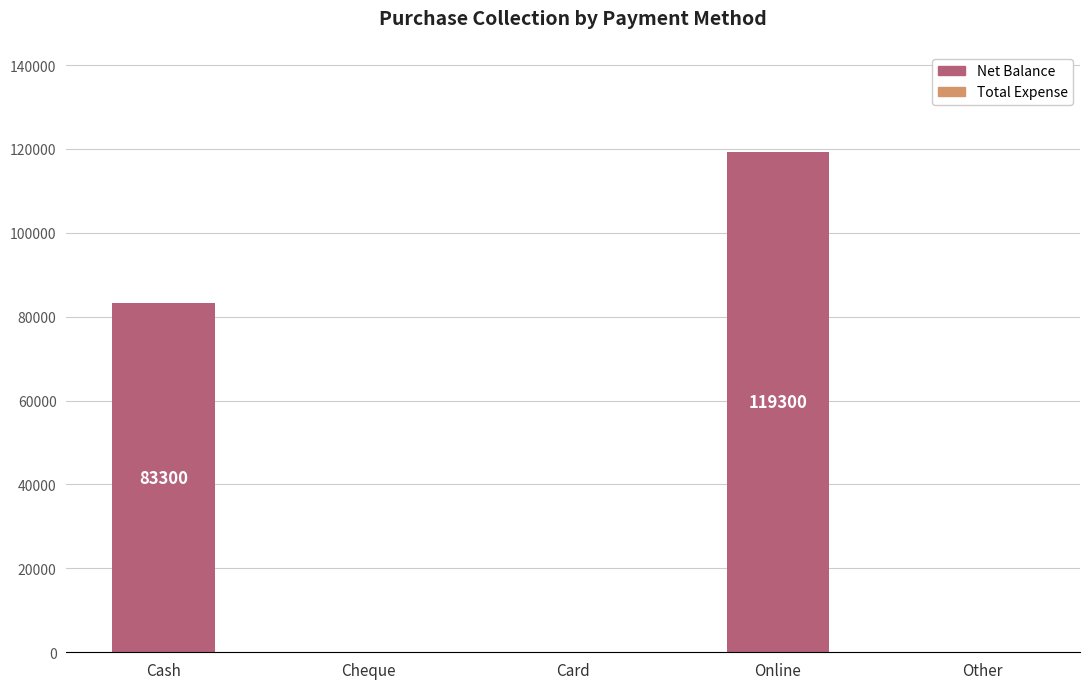

The value at Cash is 83300. True or false?

True